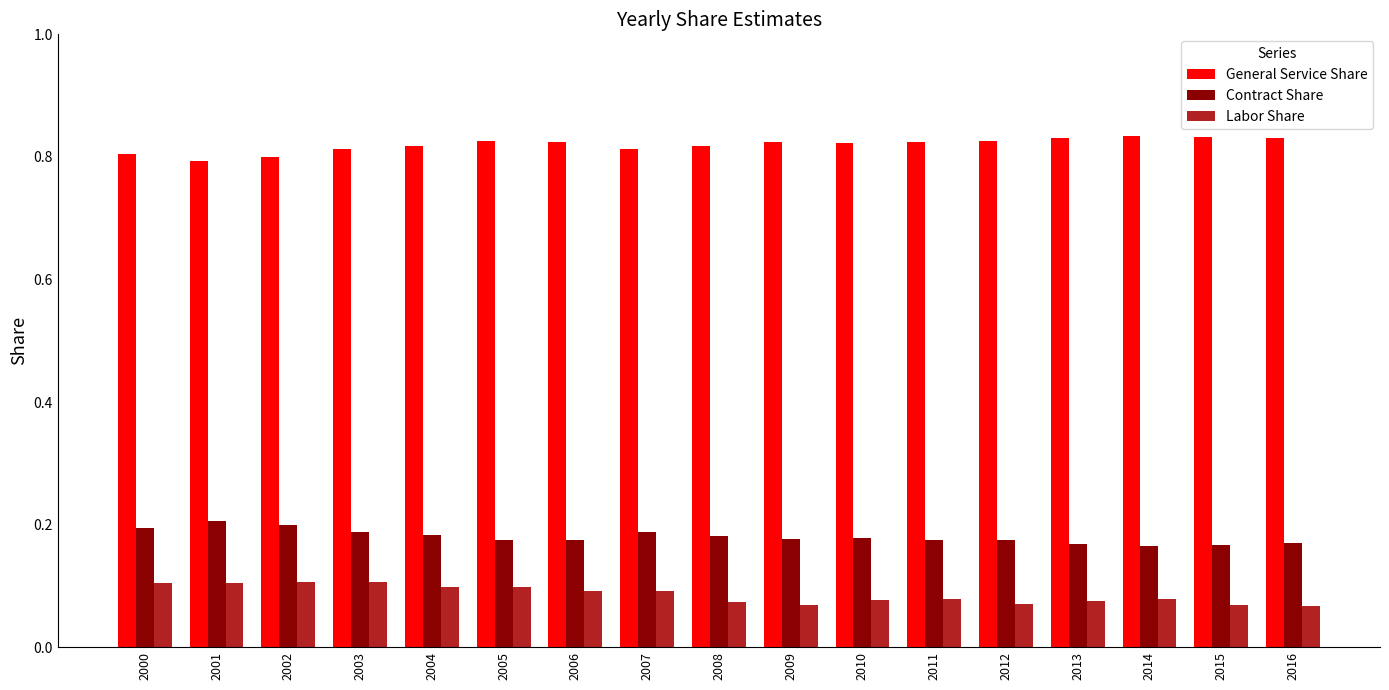

Rank the series at 2015 from lowest to highest value.

Labor Share, Contract Share, General Service Share